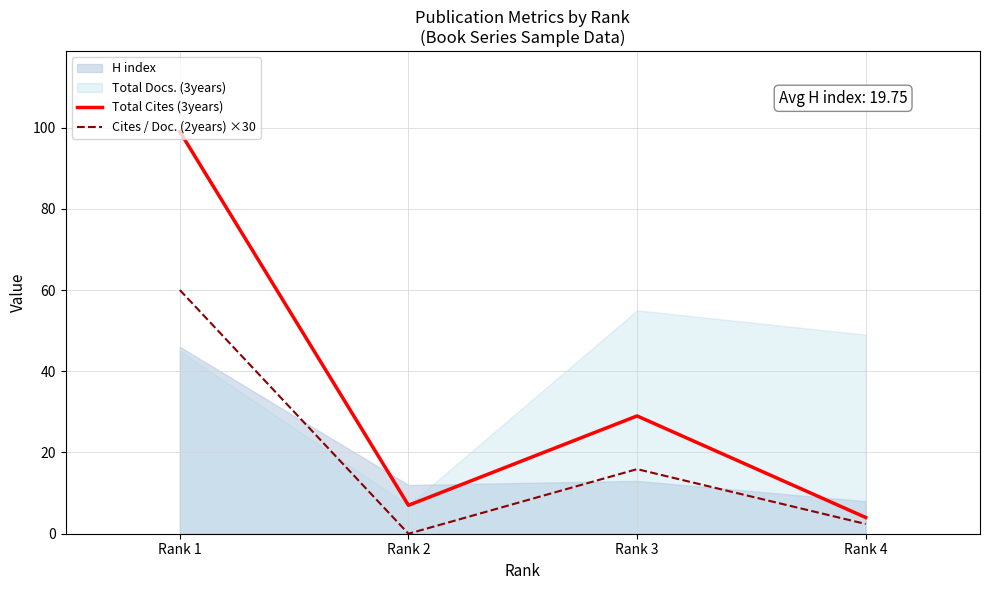

How many lines are shown in the chart?

2